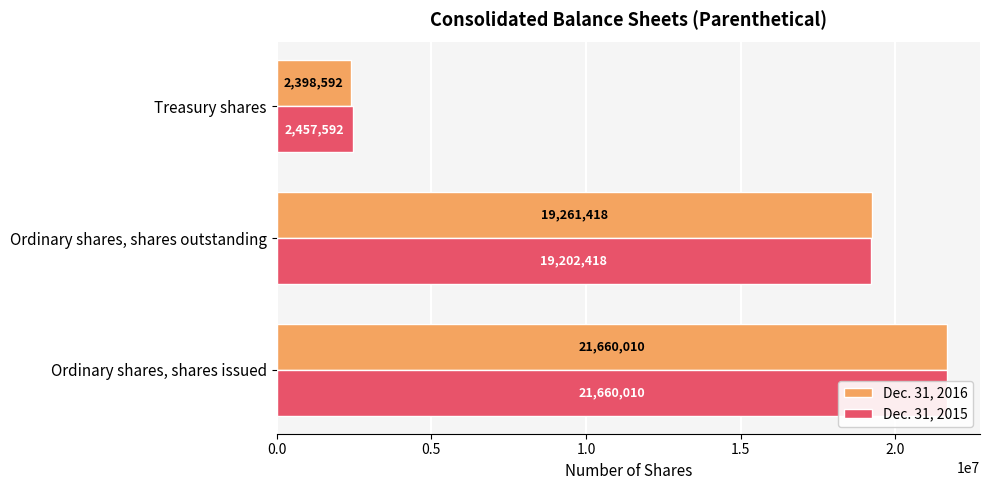

What is the value of the Dec. 31, 2015 bar at the 2nd from the left?

19202418